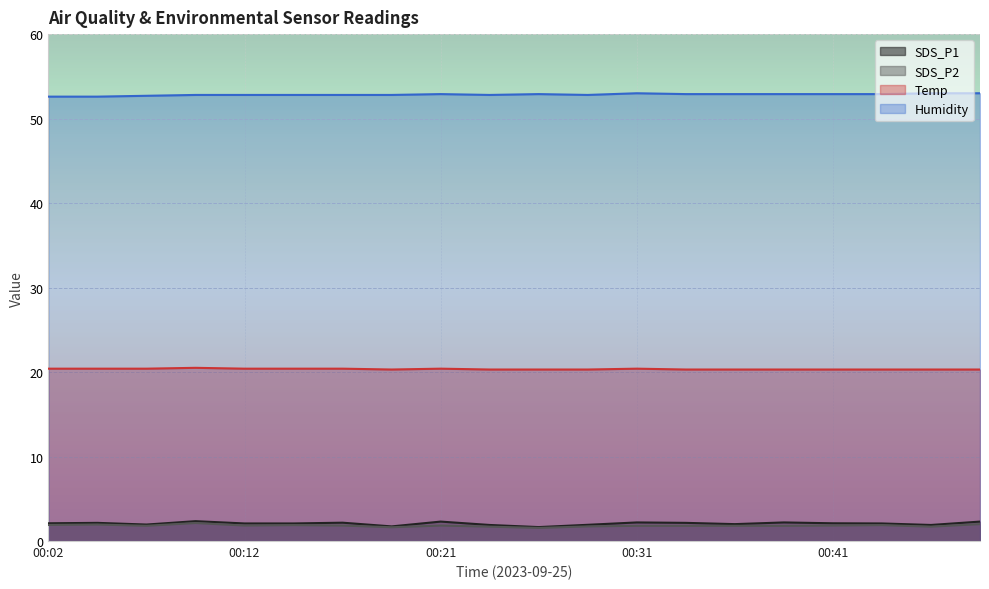

True or false: Humidity and SDS_P2 cross at least once.

False